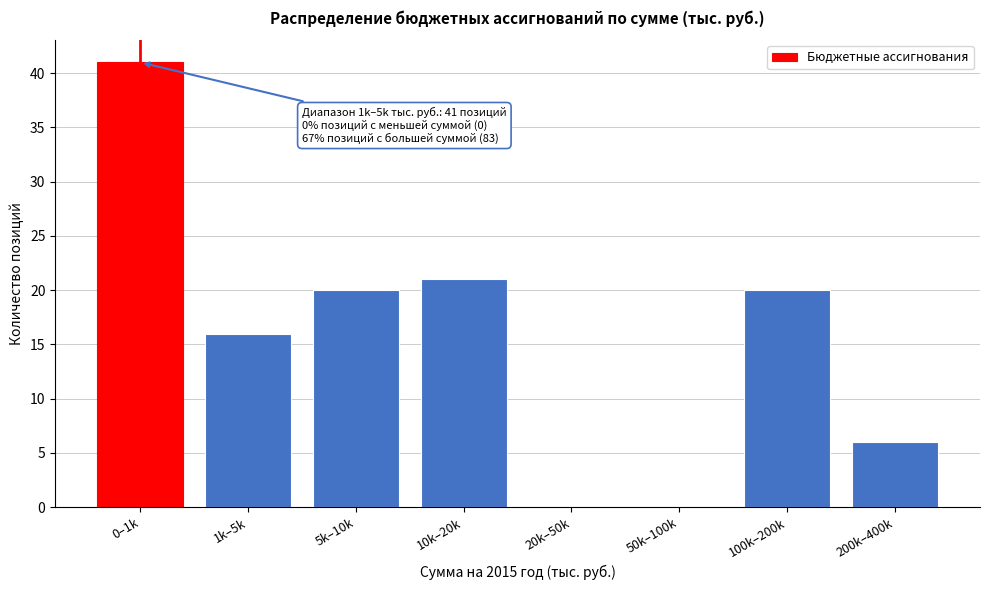

Reading left to right, extract all data points from this chart.

0–1k=41	1k–5k=16	5k–10k=20	10k–20k=21	20k–50k=0	50k–100k=0	100k–200k=20	200k–400k=6